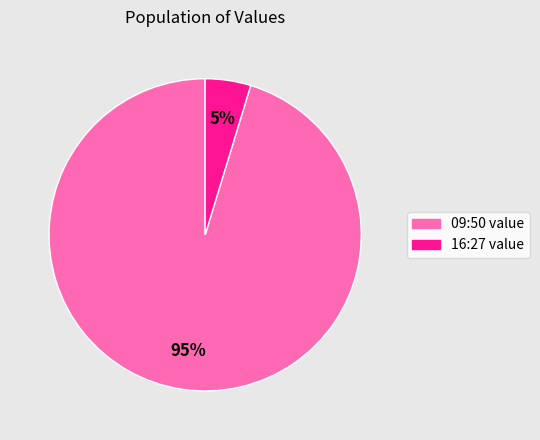

To the nearest percent, what is the average slice percentage?

50%